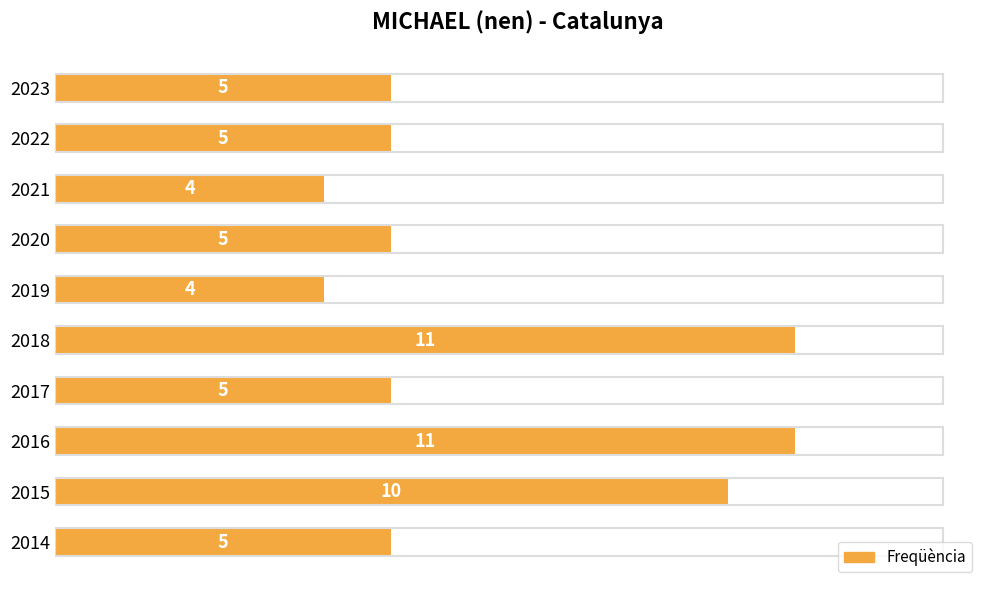

Reading top to bottom, list all the values displayed in this chart.

2023=5	2022=5	2021=4	2020=5	2019=4	2018=11	2017=5	2016=11	2015=10	2014=5